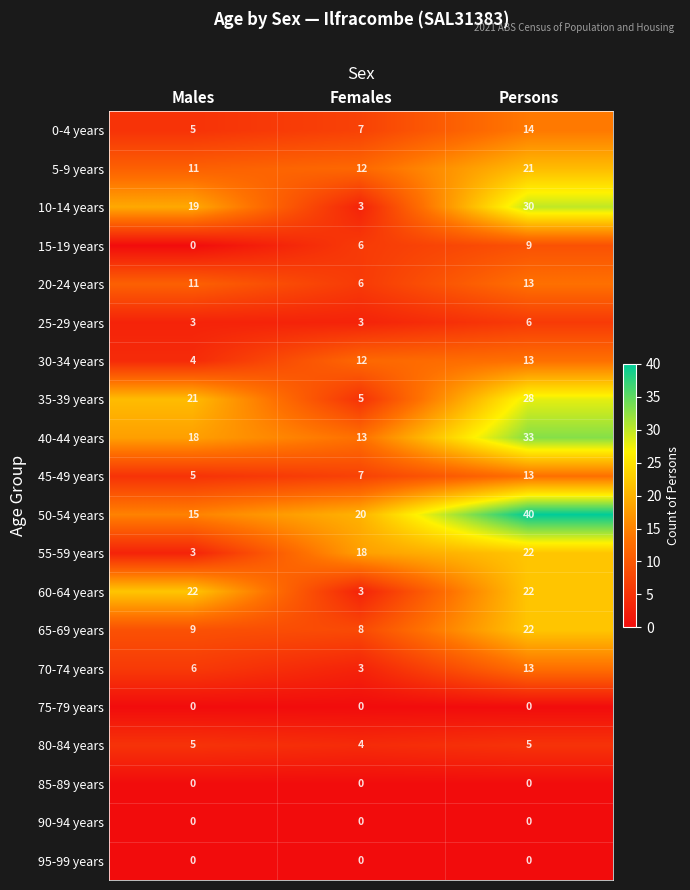

What value does the 20-24 years series have at Females?

6